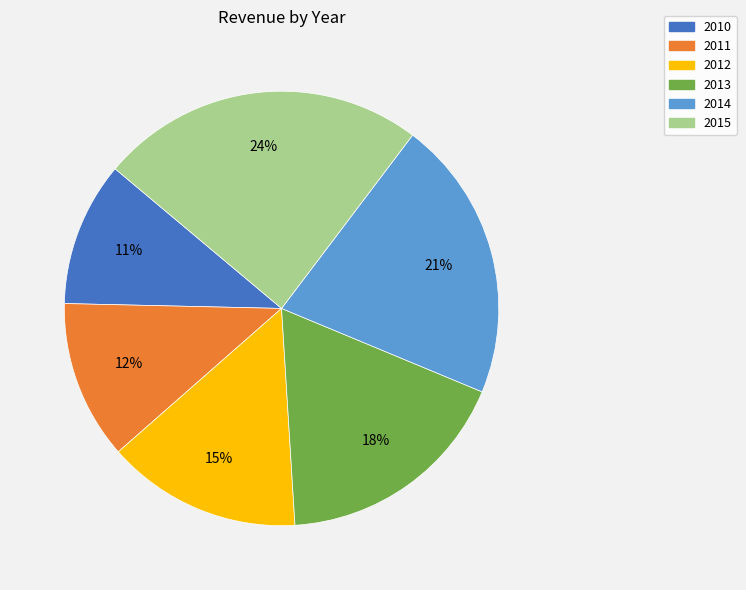

How many slices are in this pie chart?

6